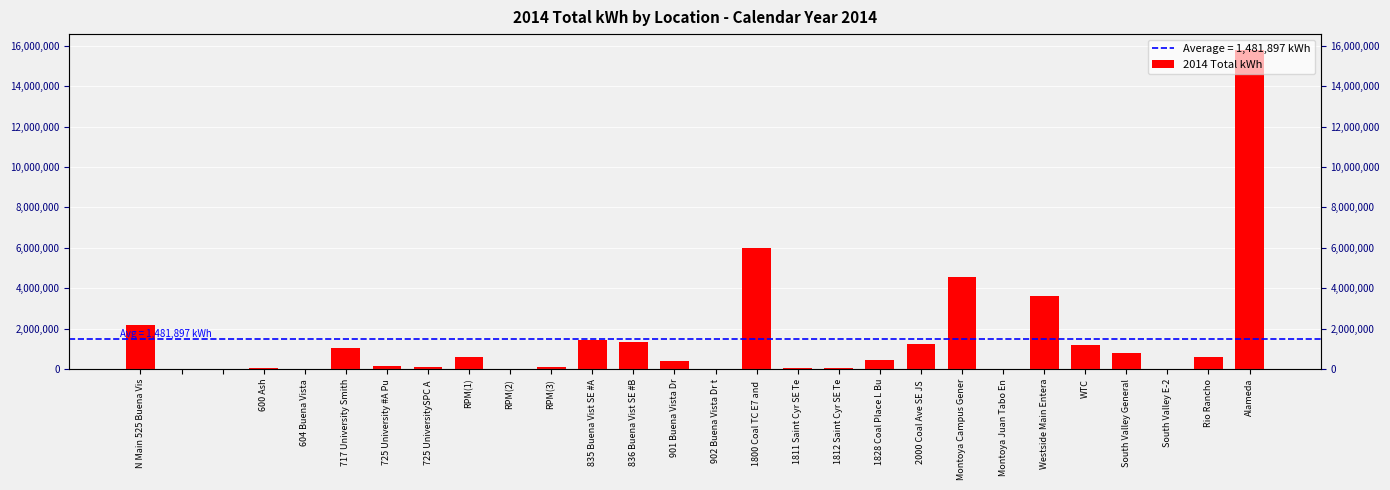

How many distinct data groups are displayed?

1